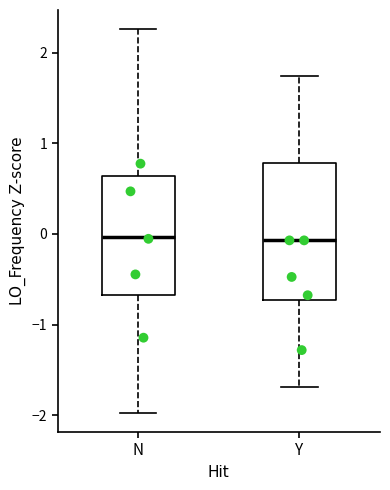

Reading left to right, read every box against the y-axis: the position of its median line, the range the box covers, and the ends of its whiskers. The values are not printed on the chart, so give them approximately, as read against the axis.

N: median 0.0, box -0.7 to 0.6, whiskers -2.0 to 2.3
Y: median -0.1, box -0.7 to 0.8, whiskers -1.7 to 1.7